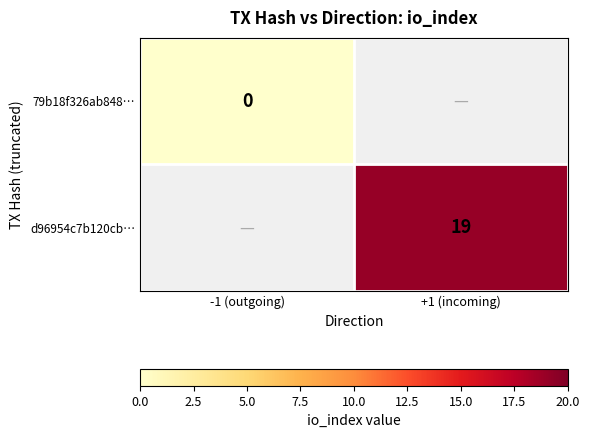

Is it true that d96954c7b120cb… equals 6.5 at +1 (incoming)?

False